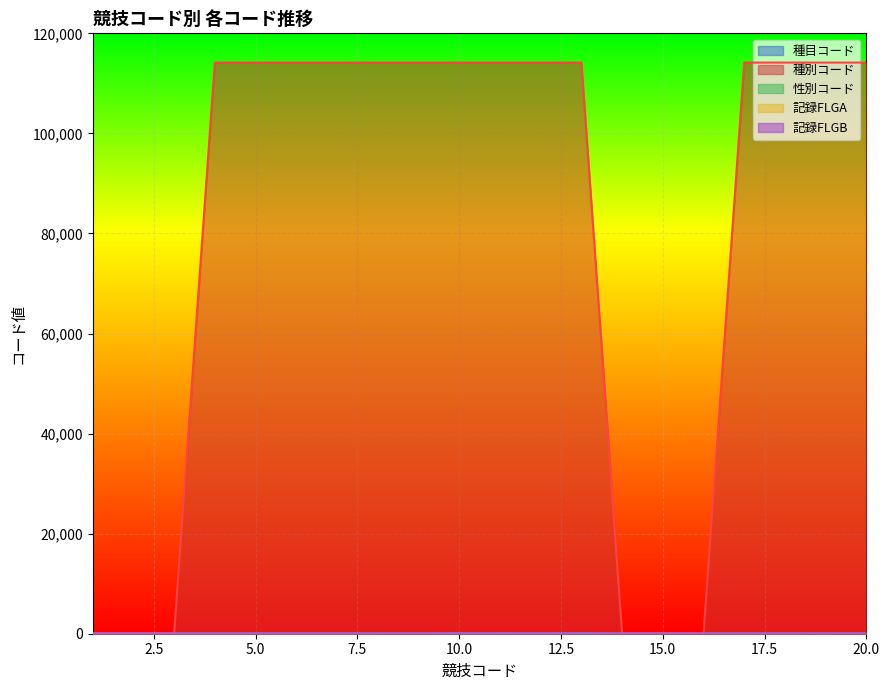

True or false: 性別コード and 種目コード cross at least once.

False